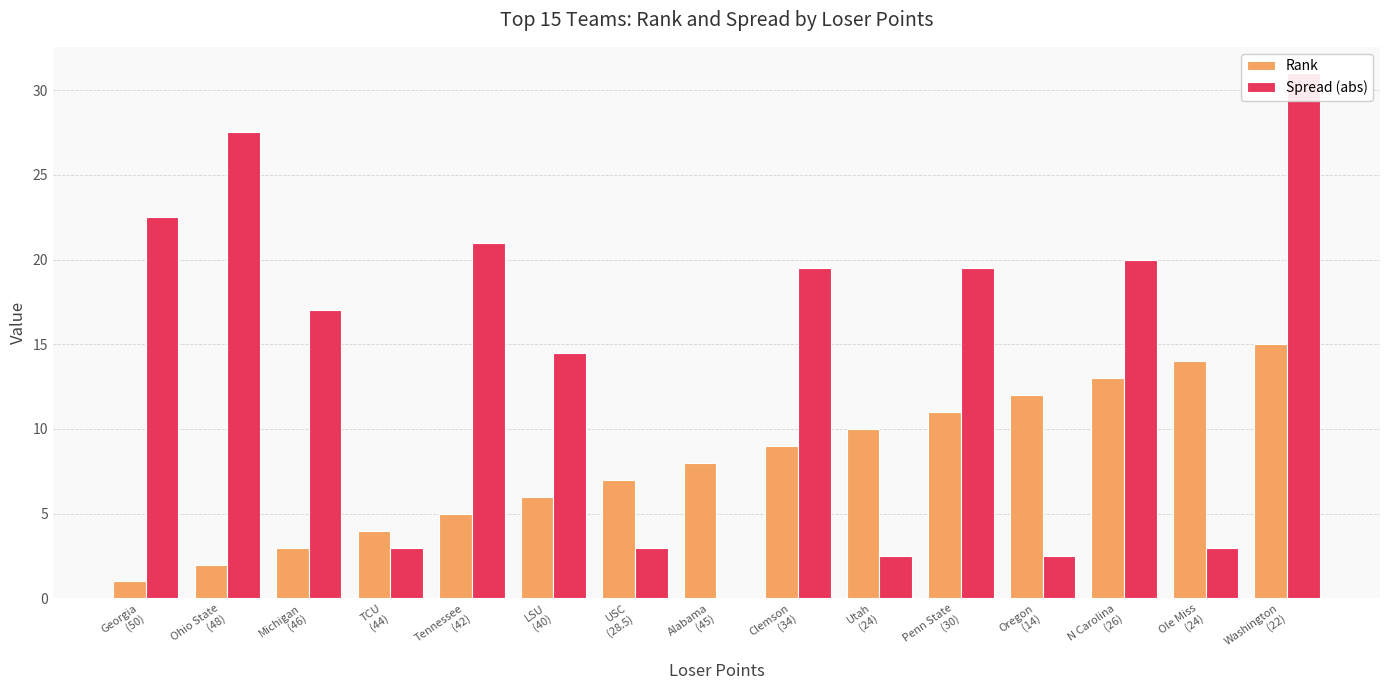

What is the value of the Spread (abs) bar at the 9th from the left?

19.5